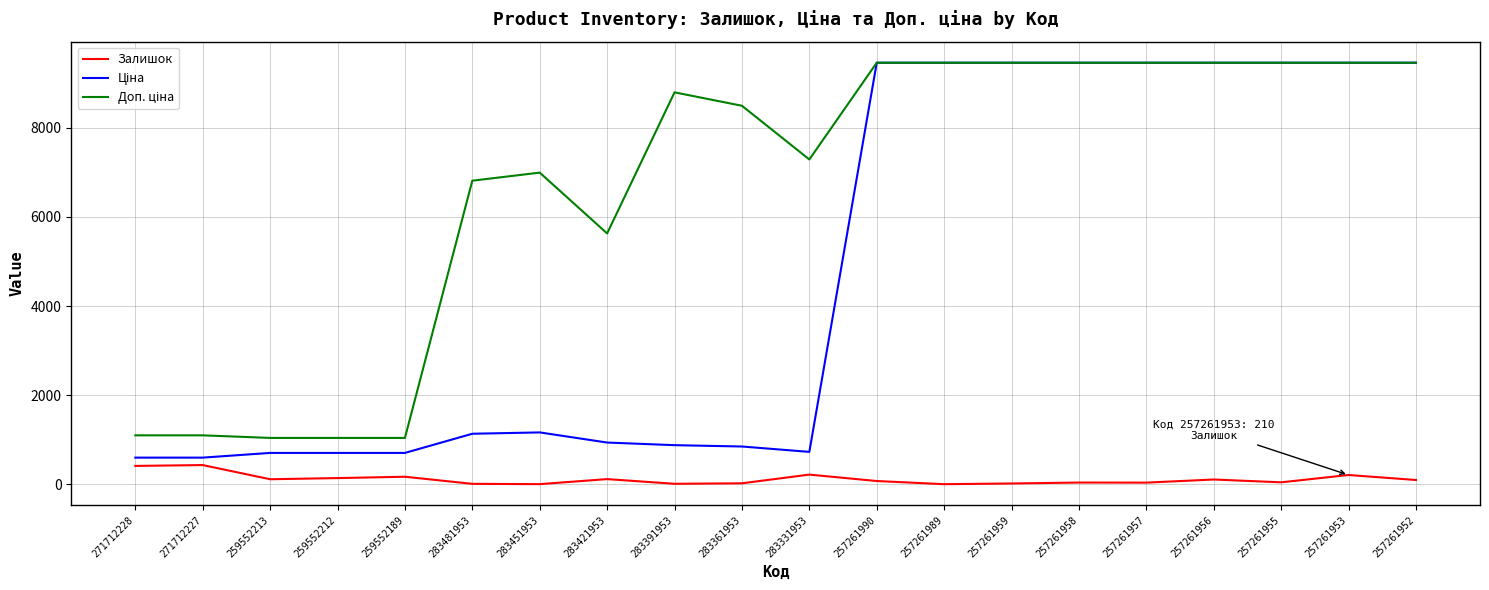

The Залишок series shows 39.0 at 257261957. True or false?

True